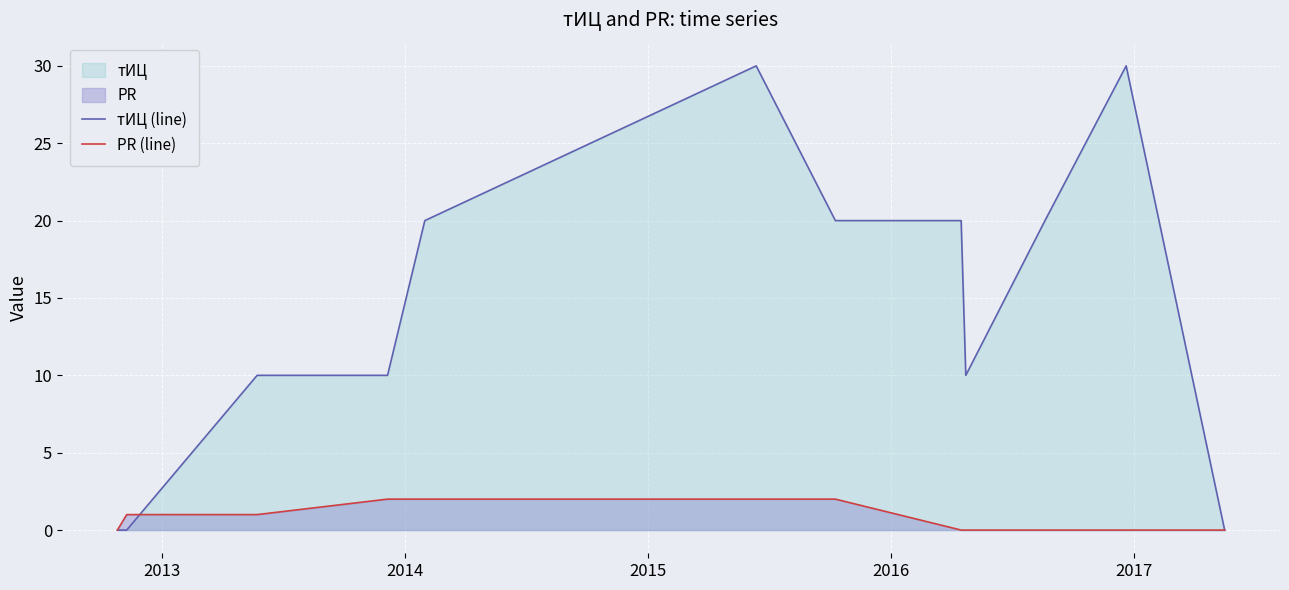

Which series has the largest total across all categories?

тИЦ (line)